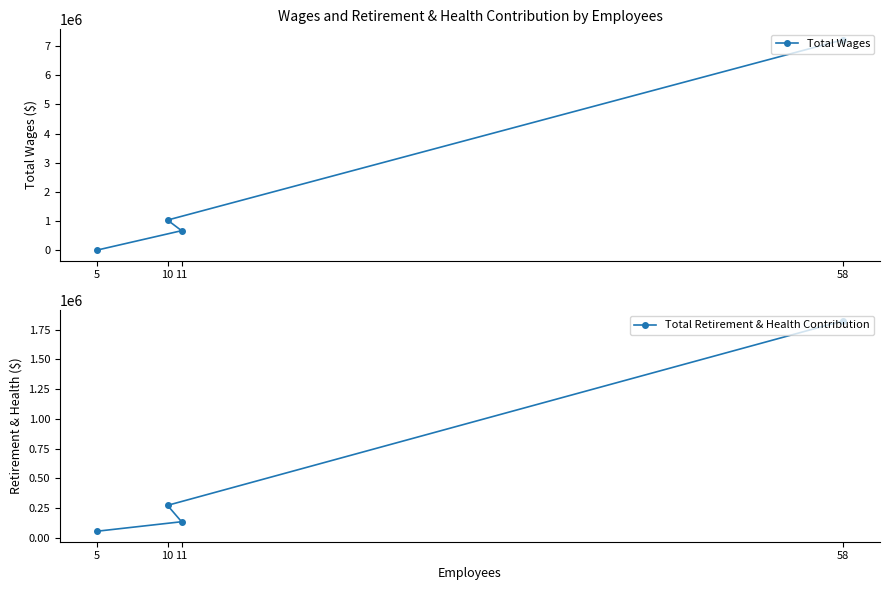

Where does the Total Retirement & Health Contribution series first go above 273719?

58